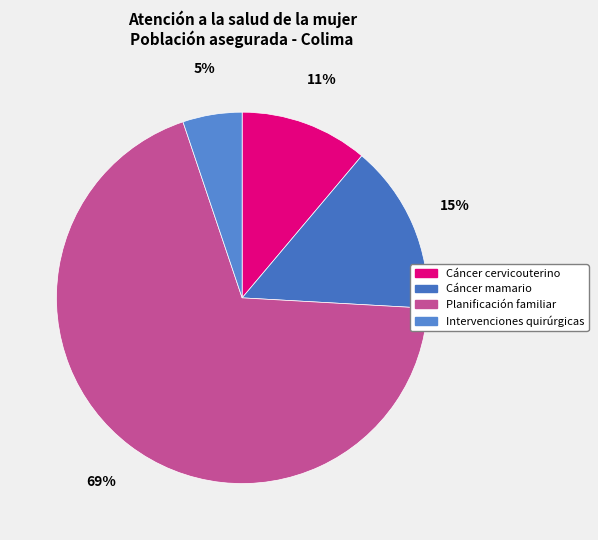

To the nearest percent, what percentage of the pie is Cáncer mamario?

15%